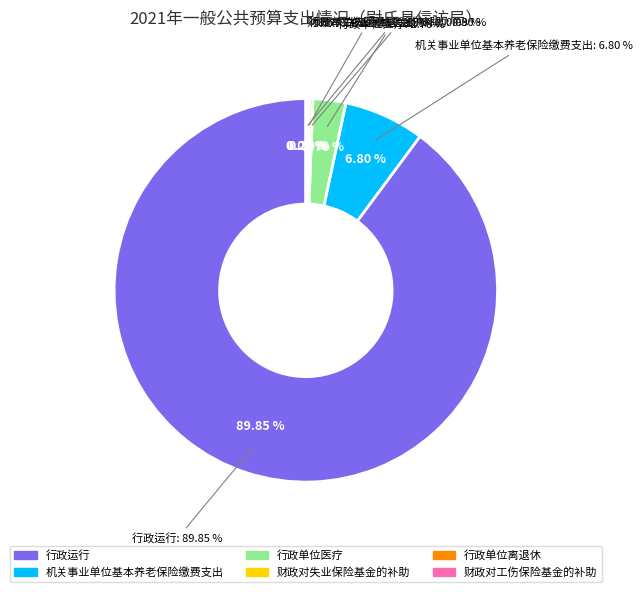

Which category has the biggest portion of the pie?

行政运行